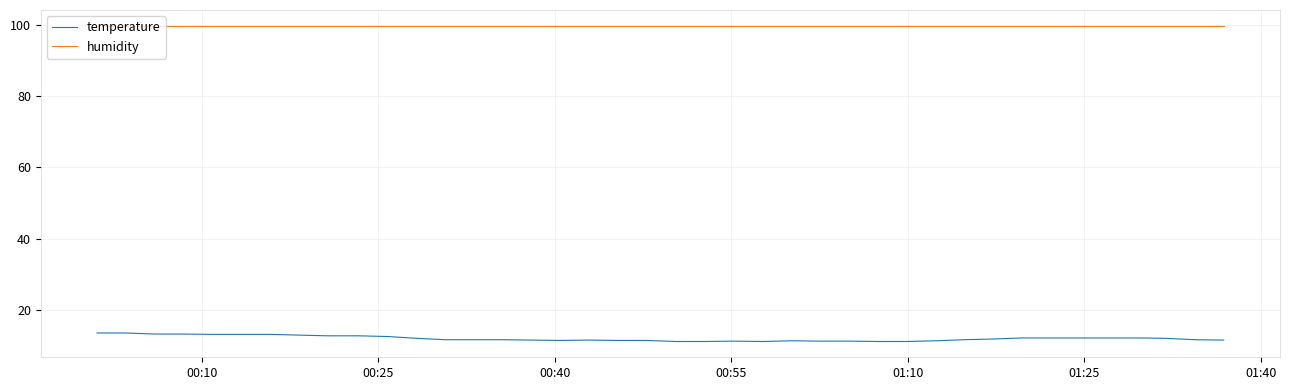

Which series has the largest total across all categories?

humidity